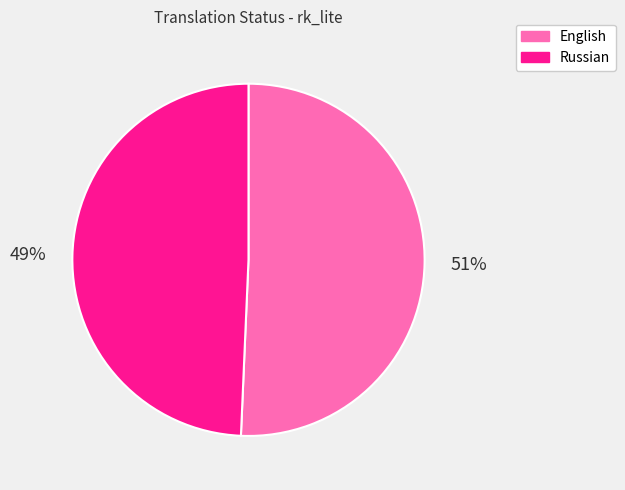

Do Russian and English together represent more than half of the pie?

Yes